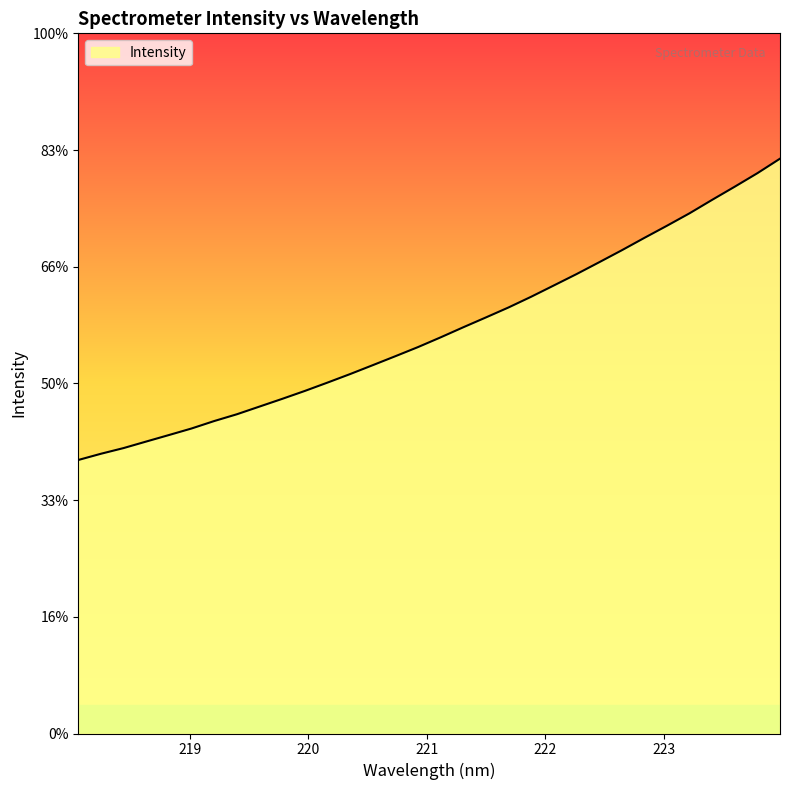

What is the sum of all values?

110500.5